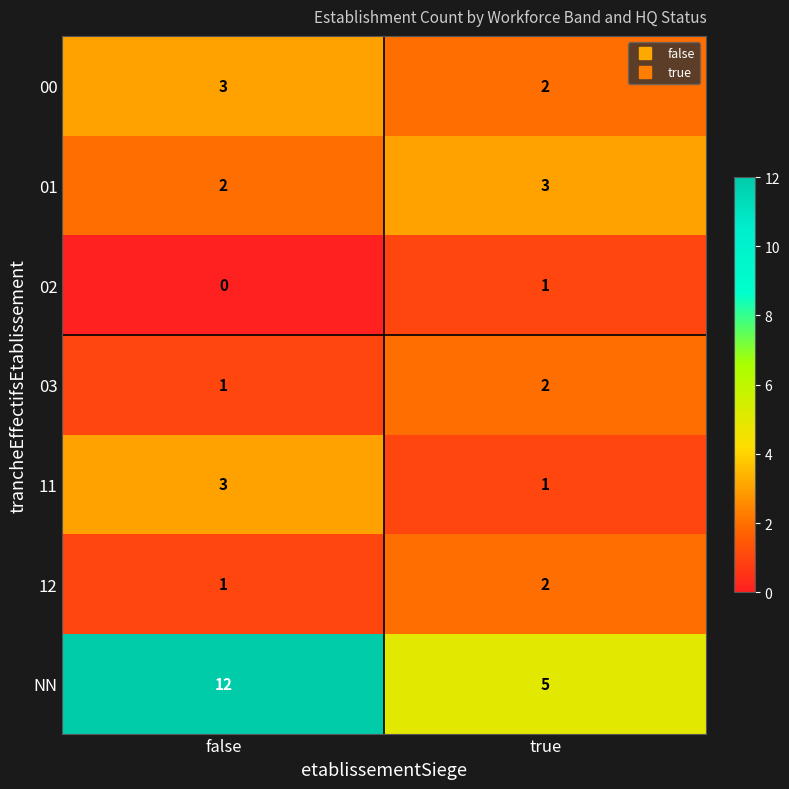

What is the difference between the highest and lowest values at true?

4